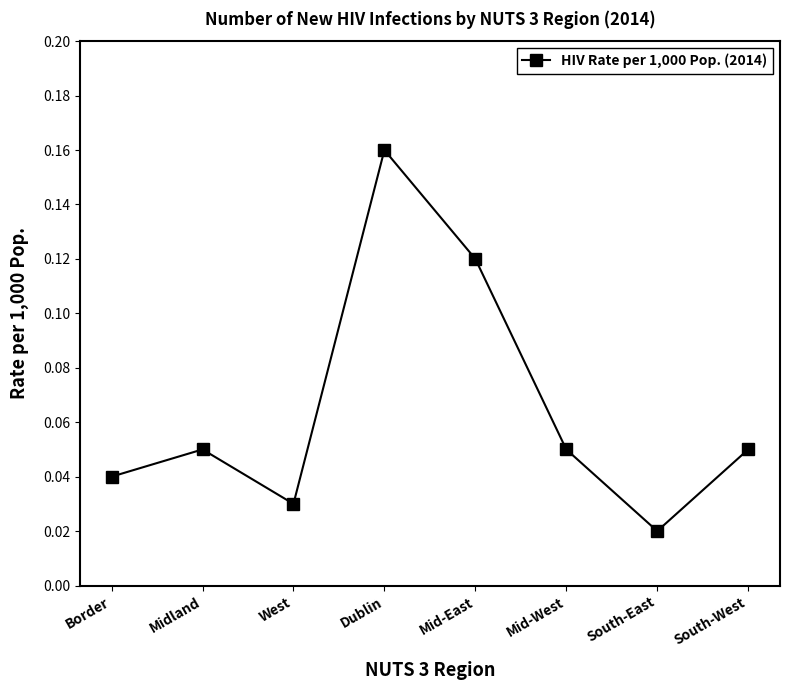

True or false: the data shows 0.1 at Dublin.

False